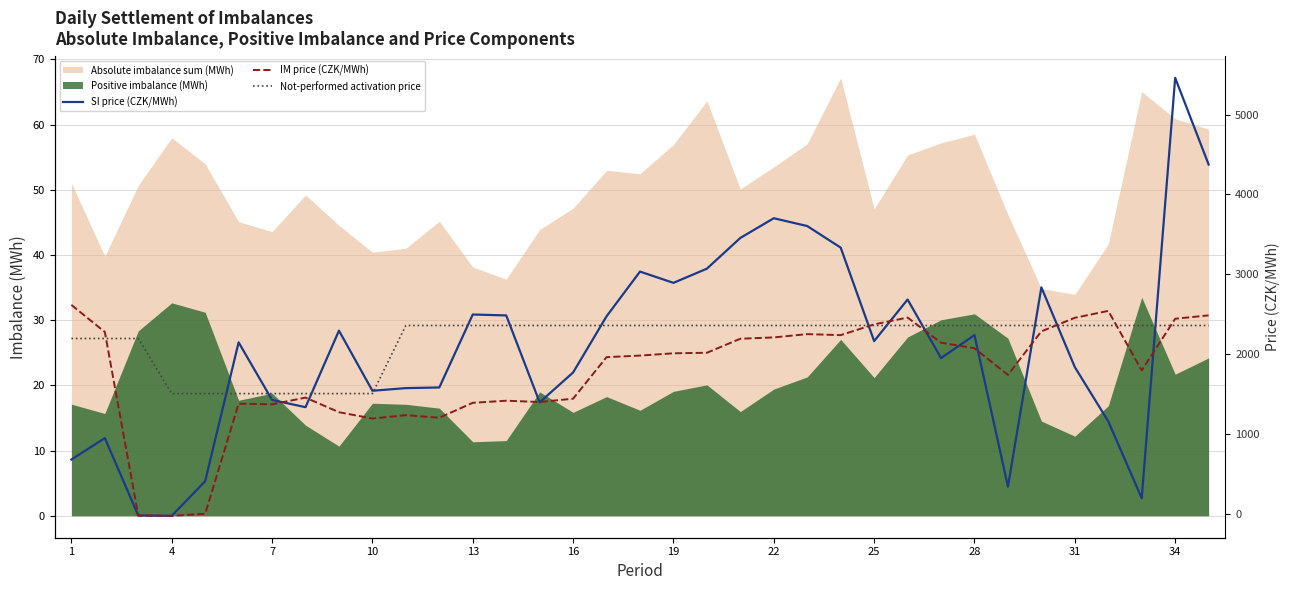

How many values in Price according to SI components (CZK/MWh) are above zero?

33